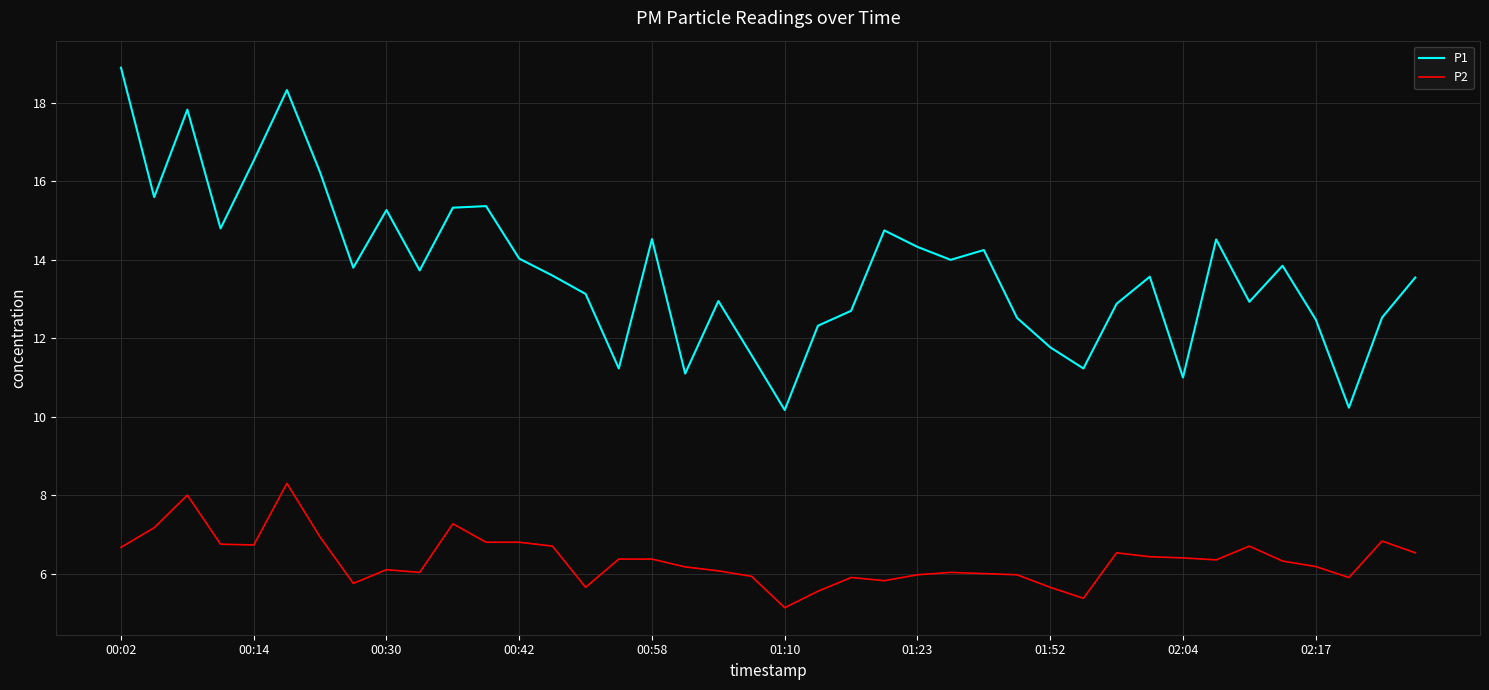

Which series has the widest spread of values?

P1